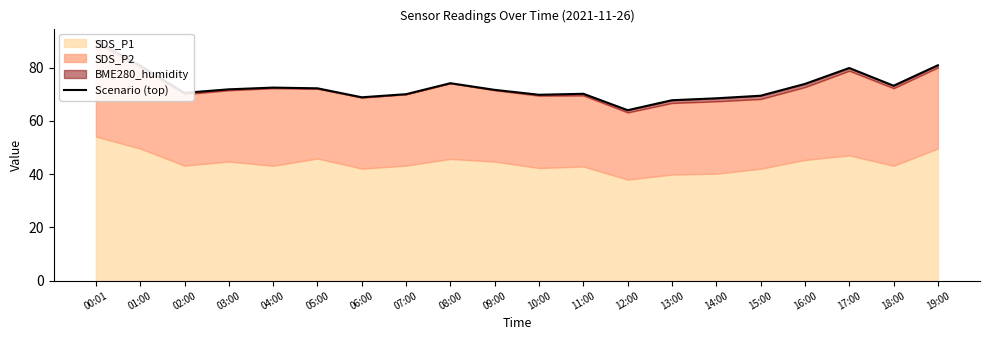

Where is the data nearest to the value 77?

08:00